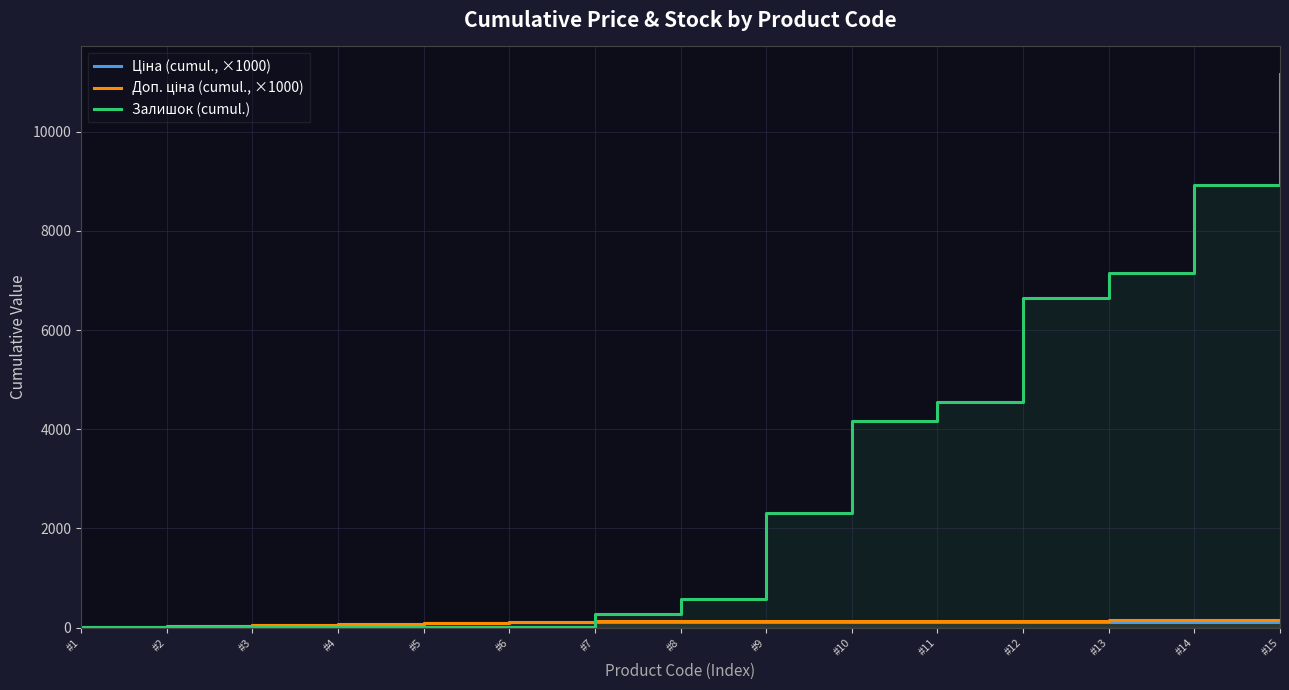

How many values in the Залишок (cumul.) series are below 568?

7